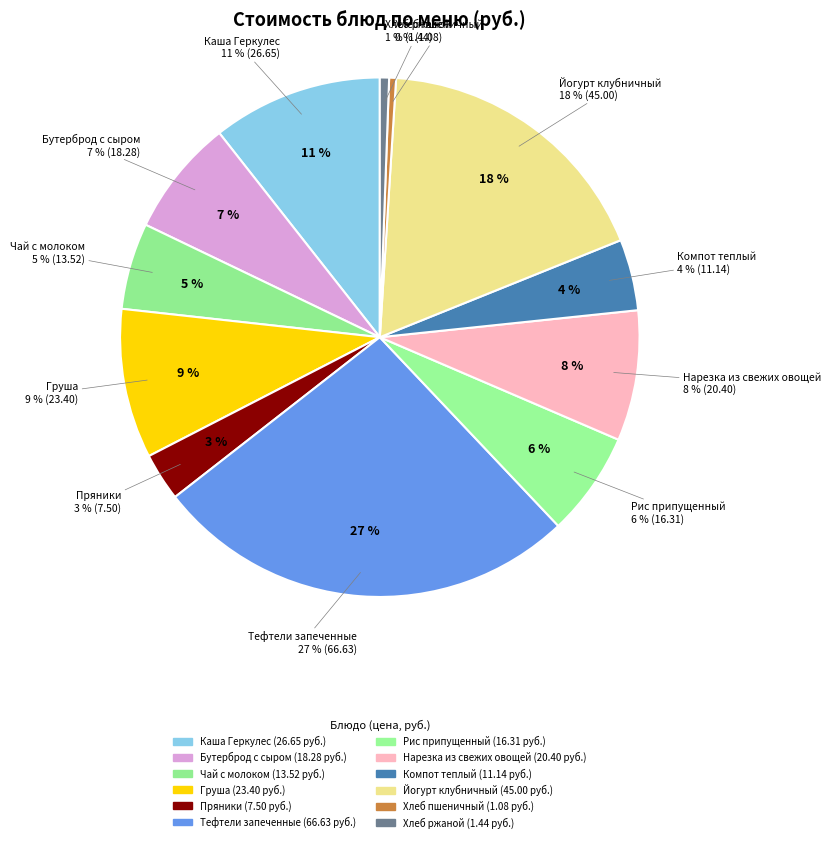

Count the number of slices in the pie.

12